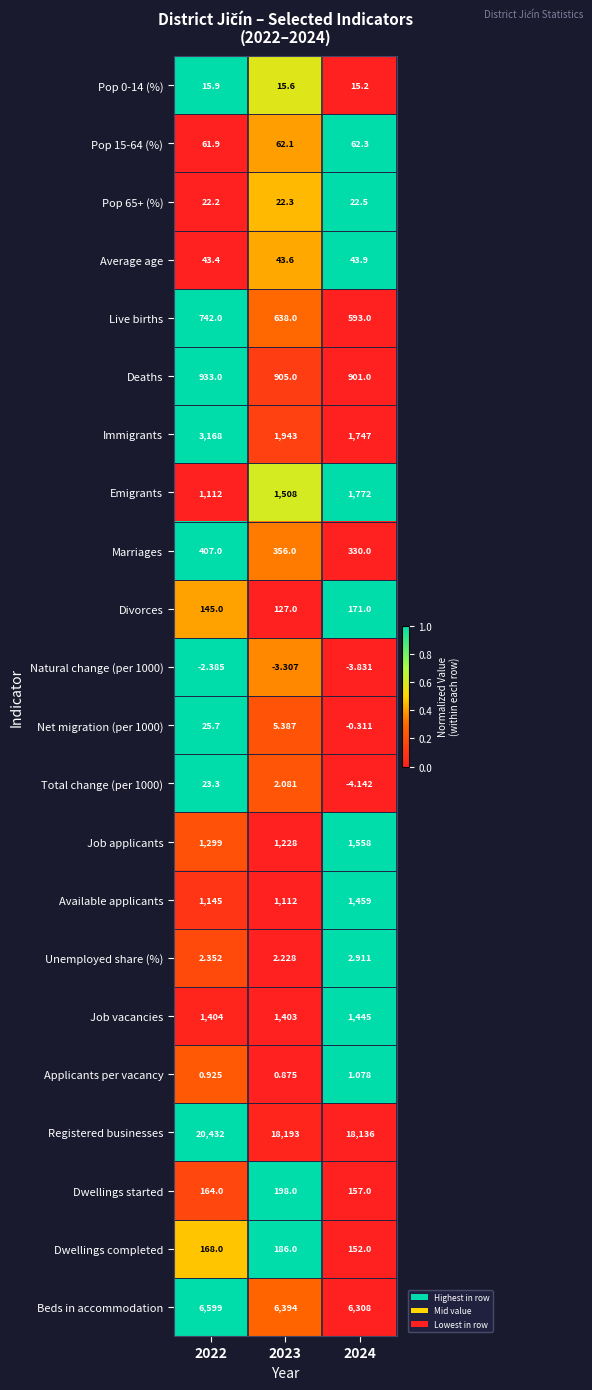

At 2024, list the series in order from smallest to largest.

Total change (per 1000), Natural change (per 1000), Net migration (per 1000), Applicants per vacancy, Unemployed share (%), Pop 0-14 (%), Pop 65+ (%), Average age, Pop 15-64 (%), Dwellings completed, Dwellings started, Divorces, Marriages, Live births, Deaths, Job vacancies, Available applicants, Job applicants, Immigrants, Emigrants, Beds in accommodation, Registered businesses